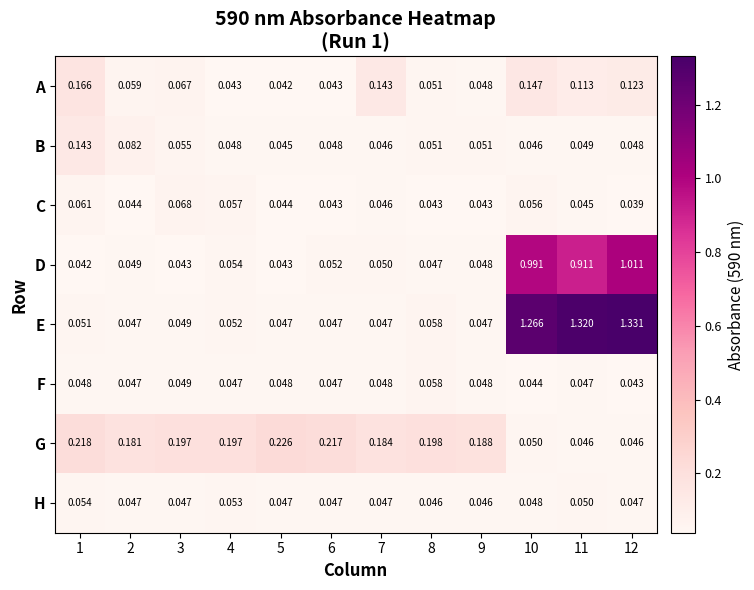

Is the value of G at 11 greater than the value of C at 5?

Yes